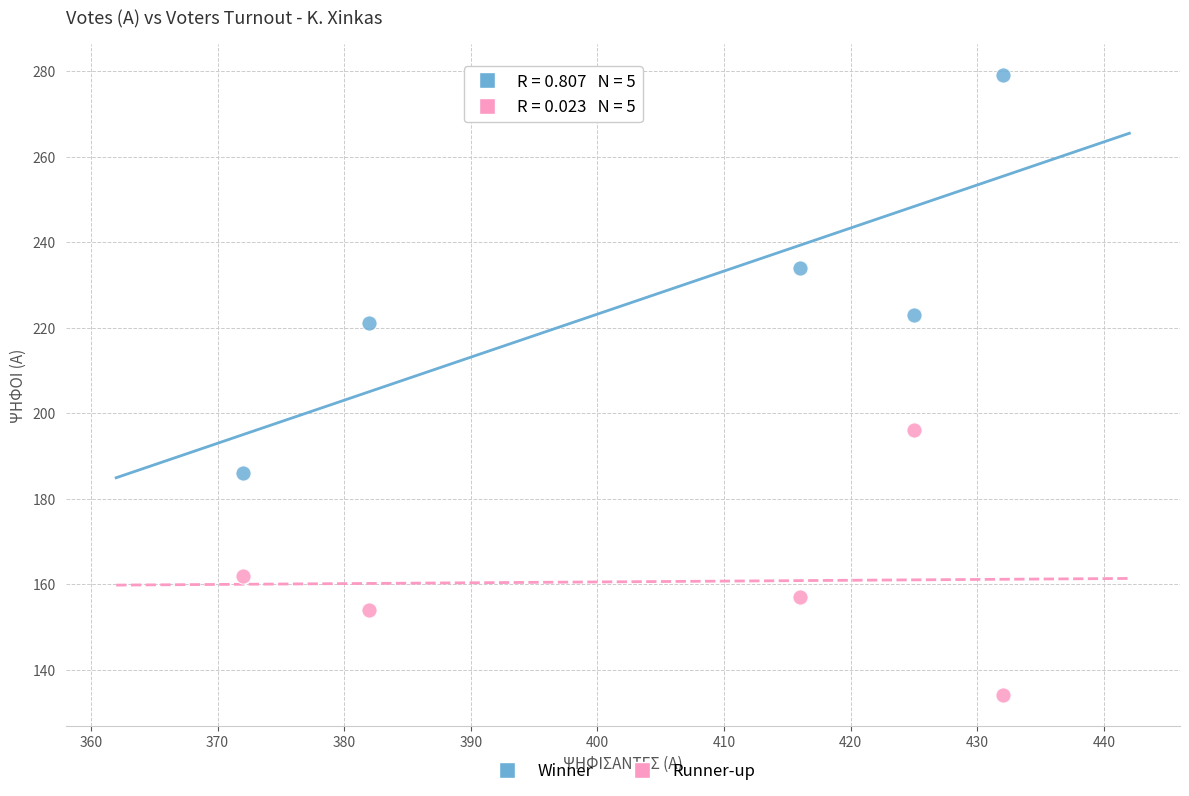

Across all data points, what is the average X value?

405